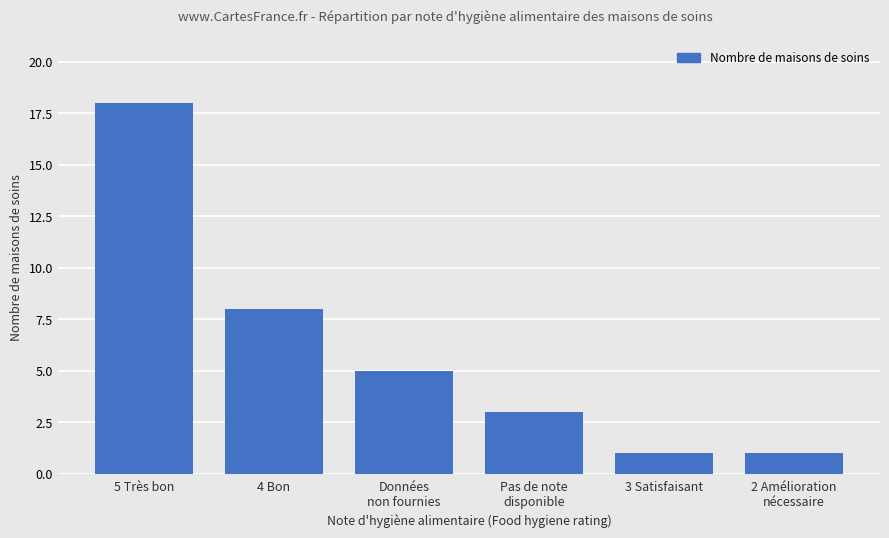

What is the minimum value shown in the chart?

1